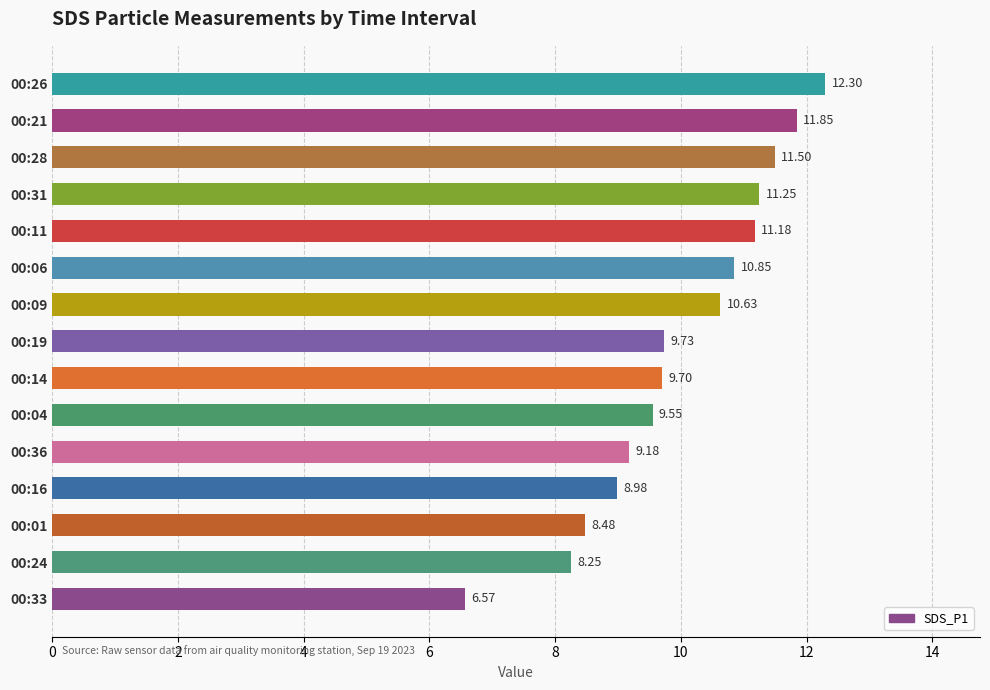

Rank the categories by value from highest to lowest.

00:26, 00:21, 00:28, 00:31, 00:11, 00:06, 00:09, 00:19, 00:14, 00:04, 00:36, 00:16, 00:01, 00:24, 00:33